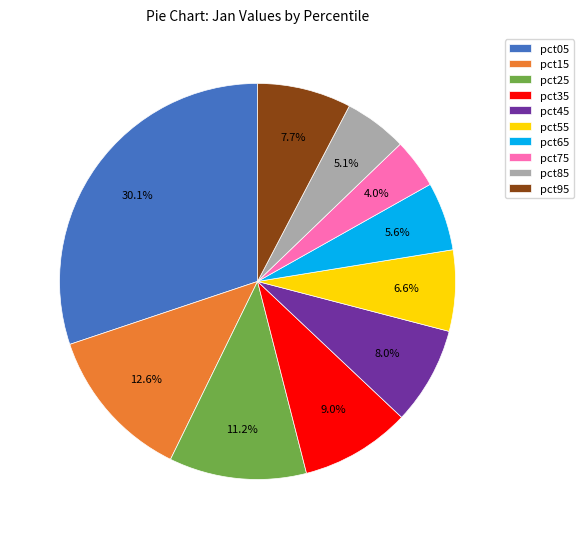

Between pct45 and pct75, which is larger?

pct45